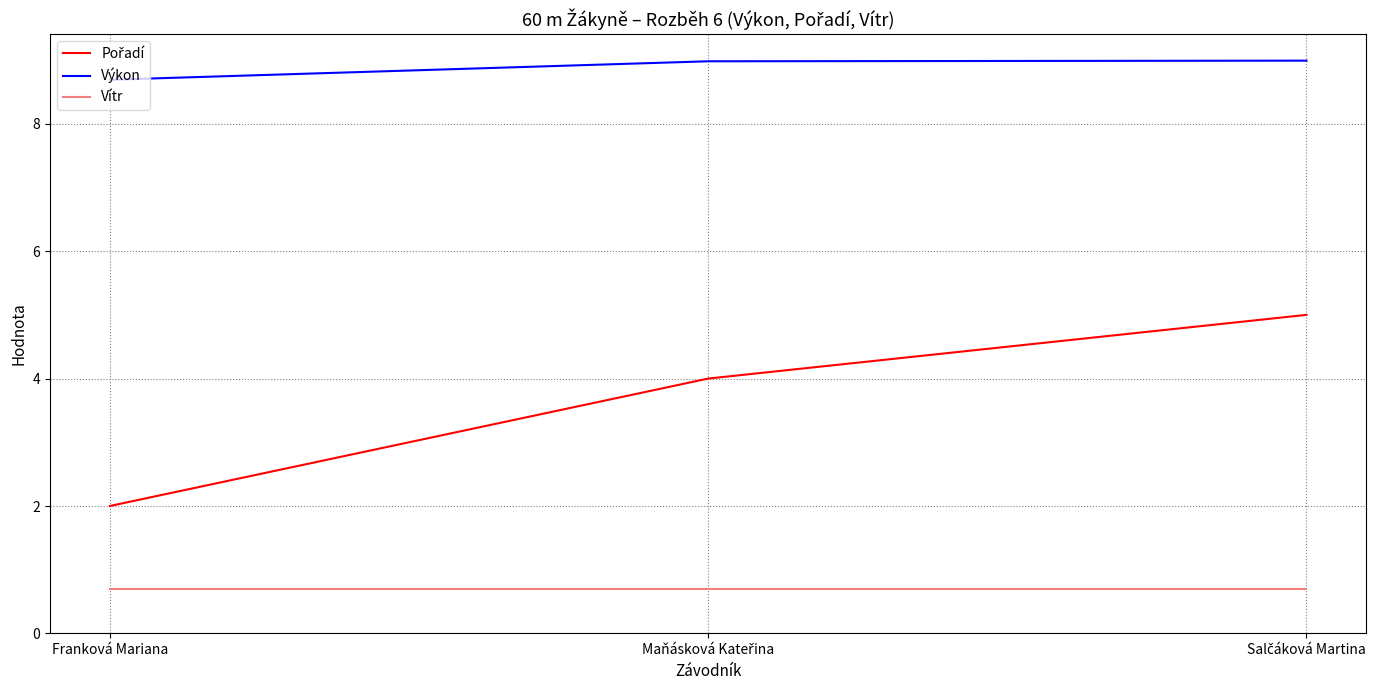

What position from the left is Franková Mariana?

1